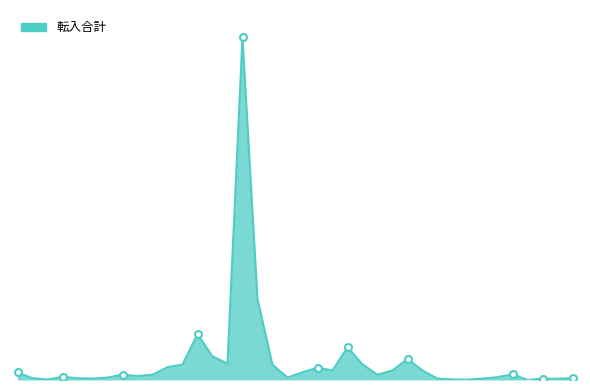

Does the chart display data point markers on the line(s)?

No